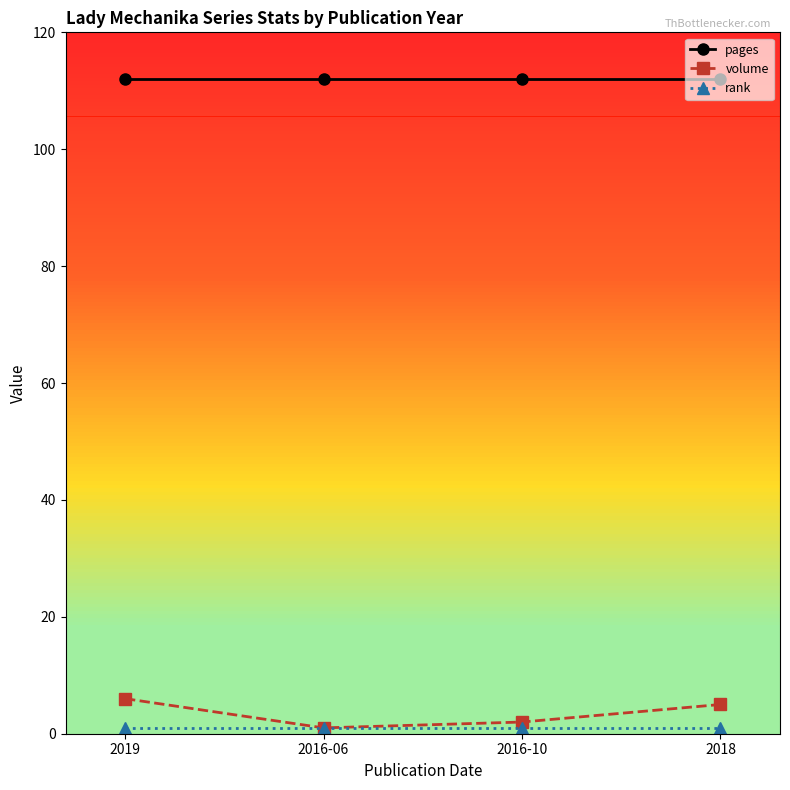

Read the pages value at 2016-06.

112